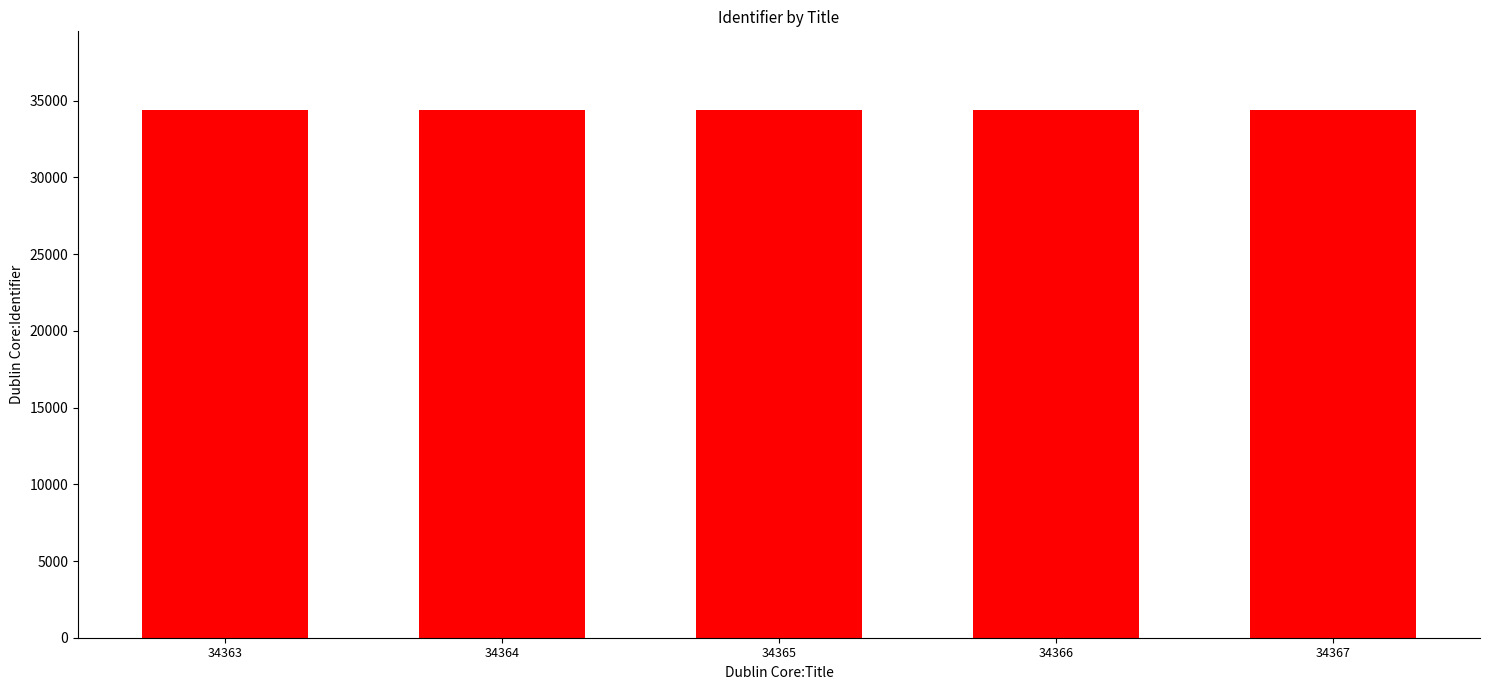

What is the ratio of the value at 34366 to the value at 34367?

1.0